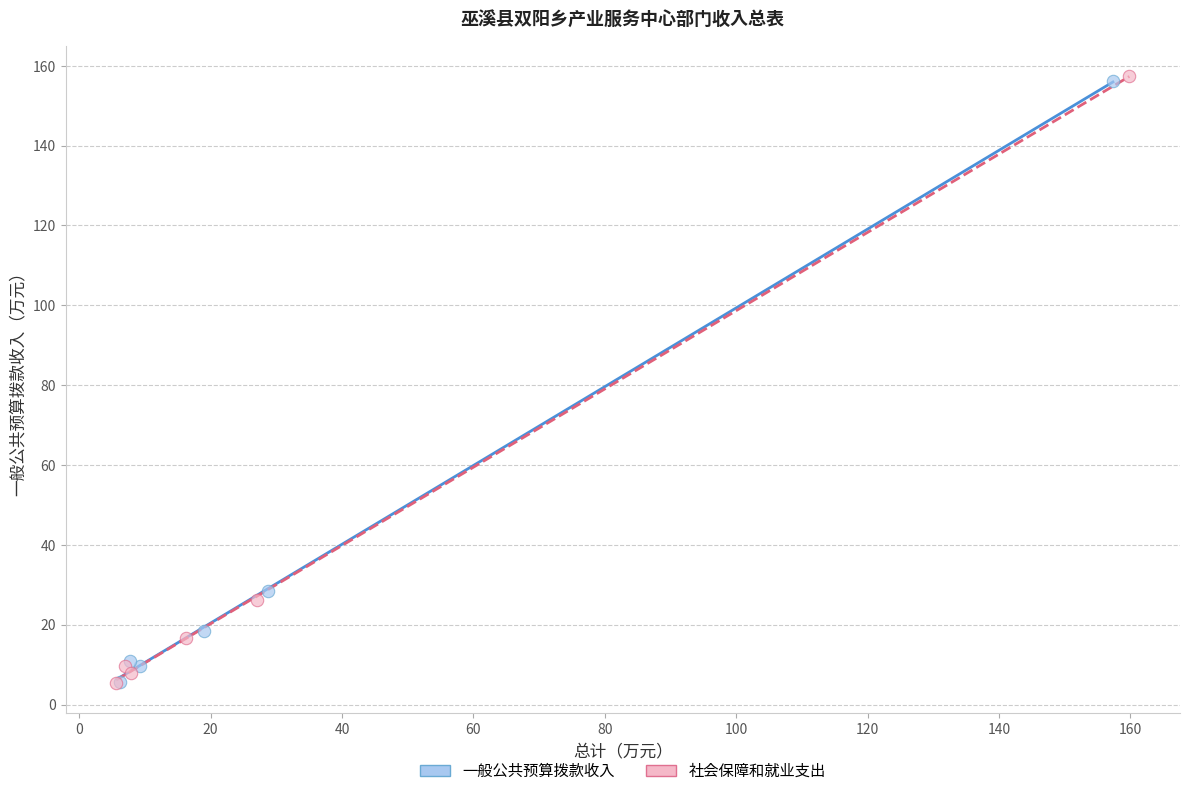

What are all the series names shown in the legend?

一般公共预算拨款收入, 社会保障和就业支出